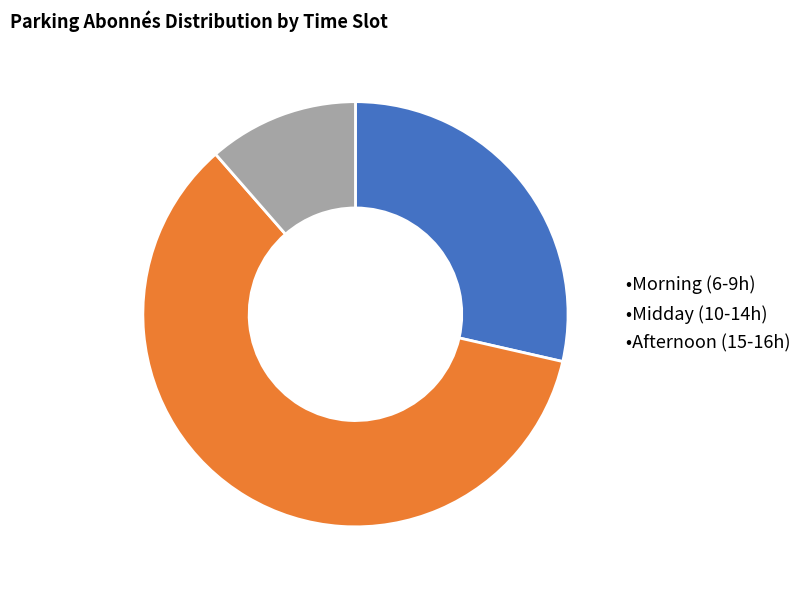

Does any single category account for the majority?

Yes